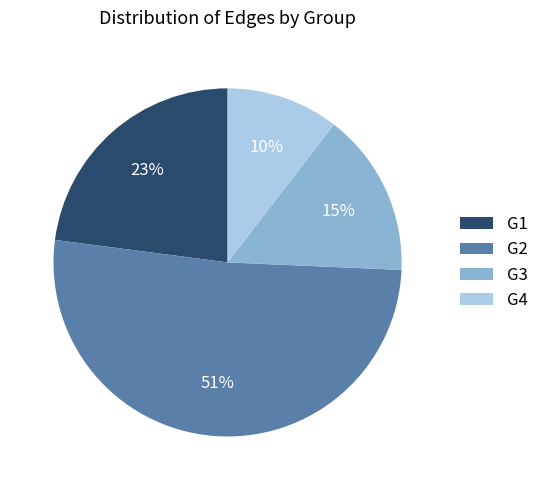

How many segments does this pie chart have?

4